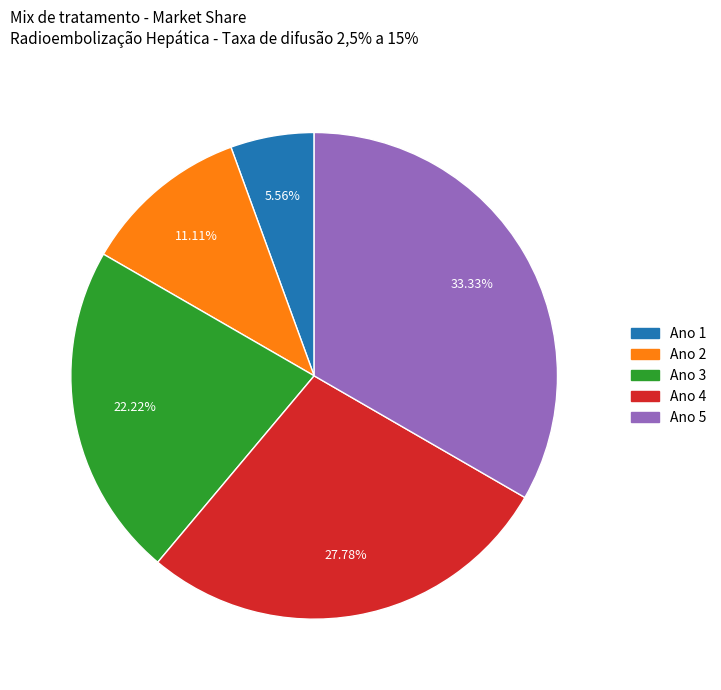

How many segments does this pie chart have?

5